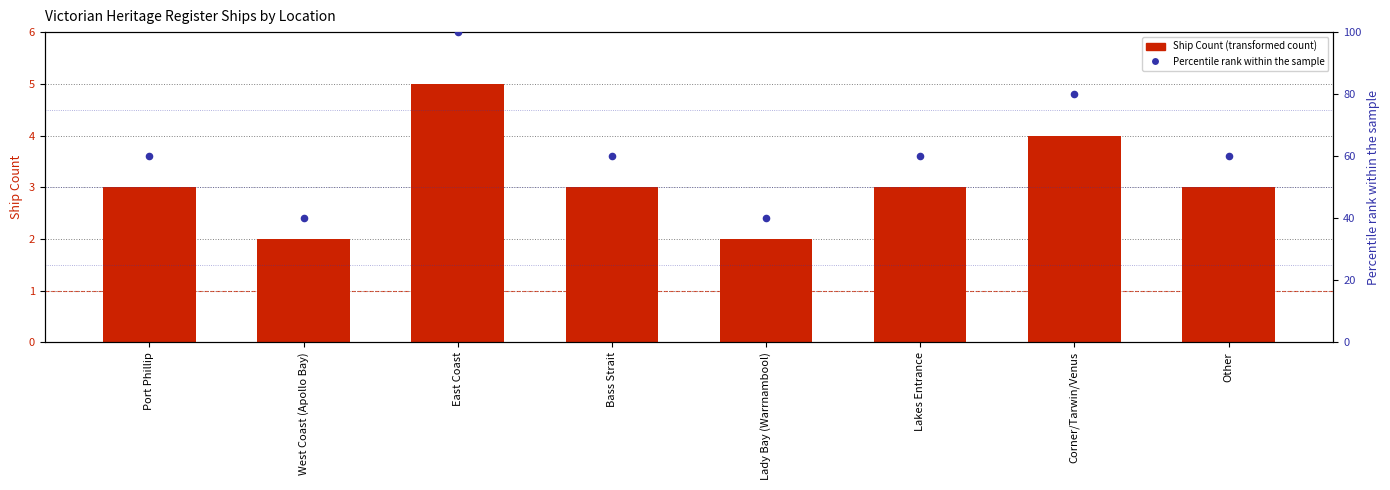

Is the value of Ship Count at Port Phillip greater than the value of Percentile rank within sample at Lady Bay (Warrnambool)?

No